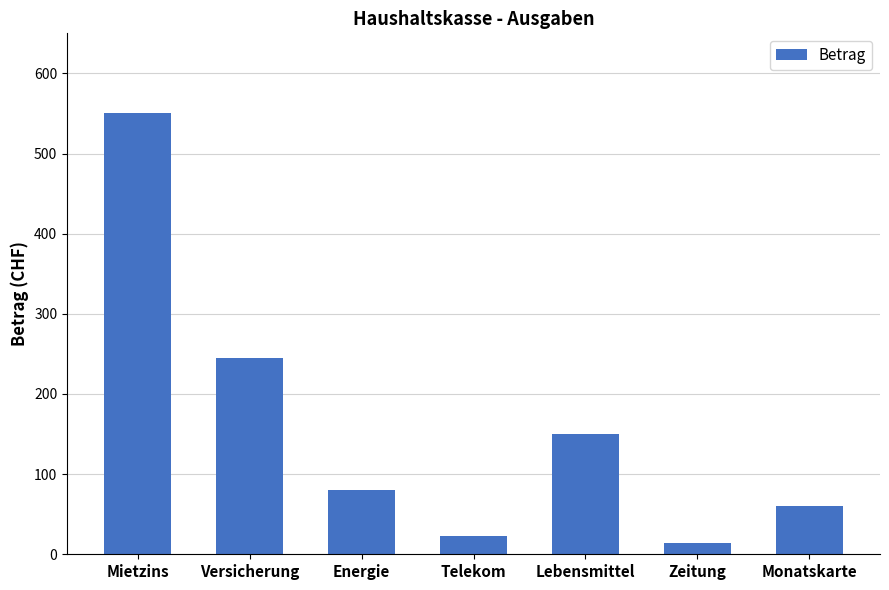

Are the bars grouped side by side (vs. stacked)?

No